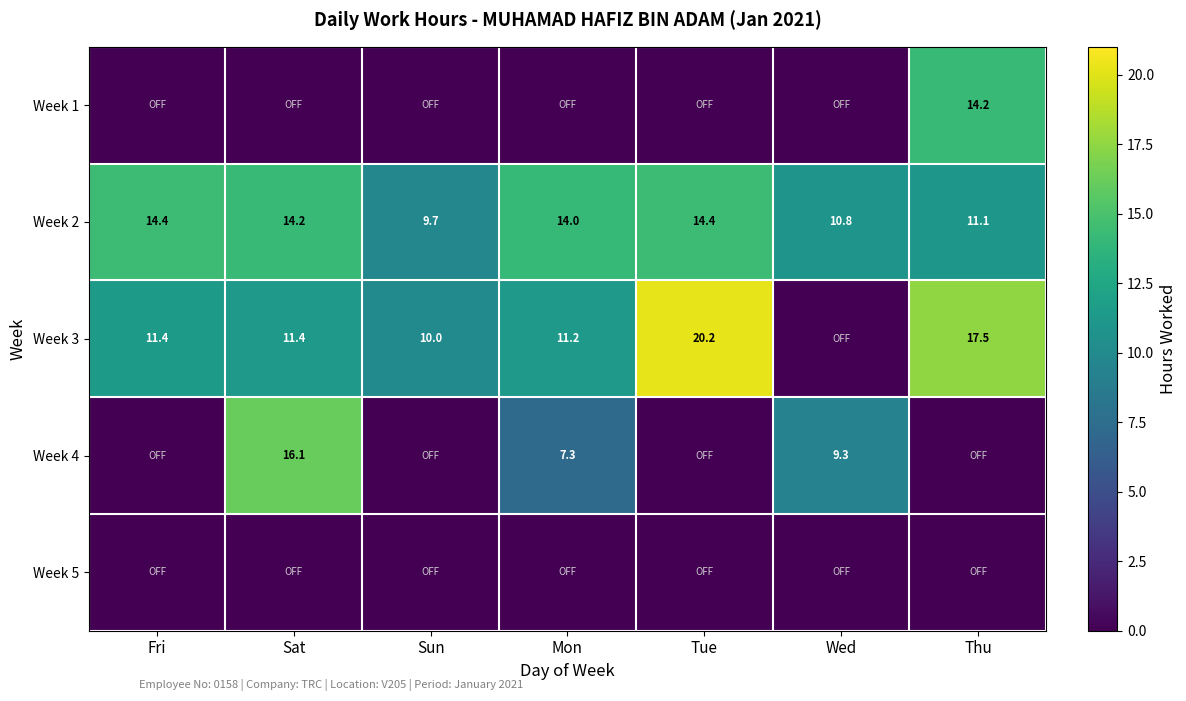

What is the approximate value of Week 2 at Fri?

14.4